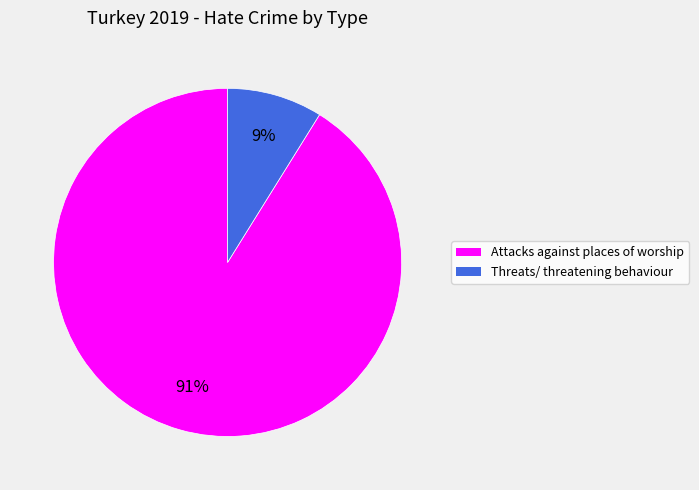

Is Attacks against places of worship the majority of the pie?

Yes